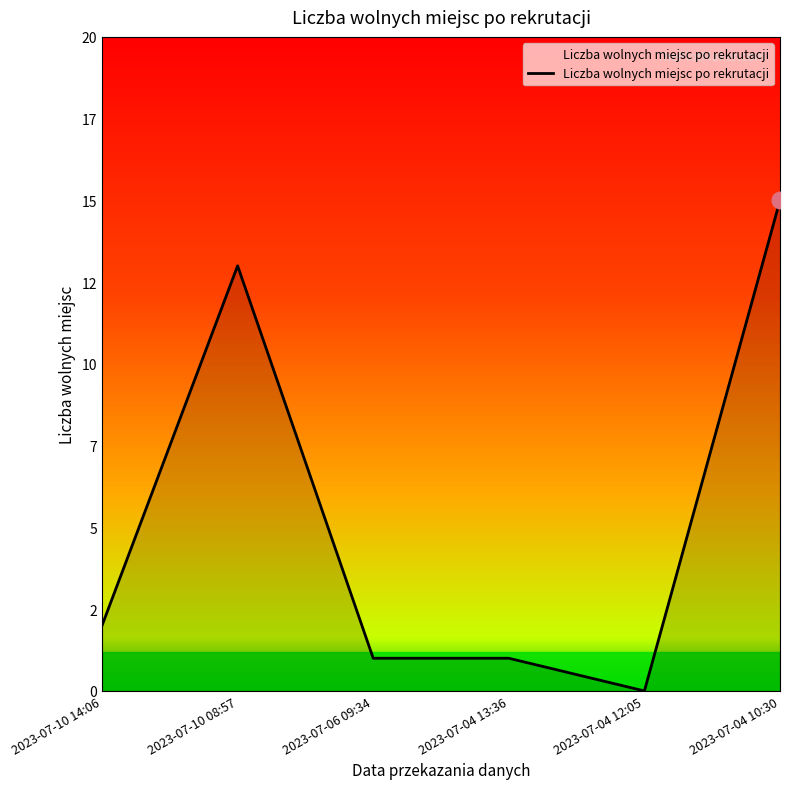

Reading left to right, what are all the values shown in this chart?

2	13	1	1	0	15